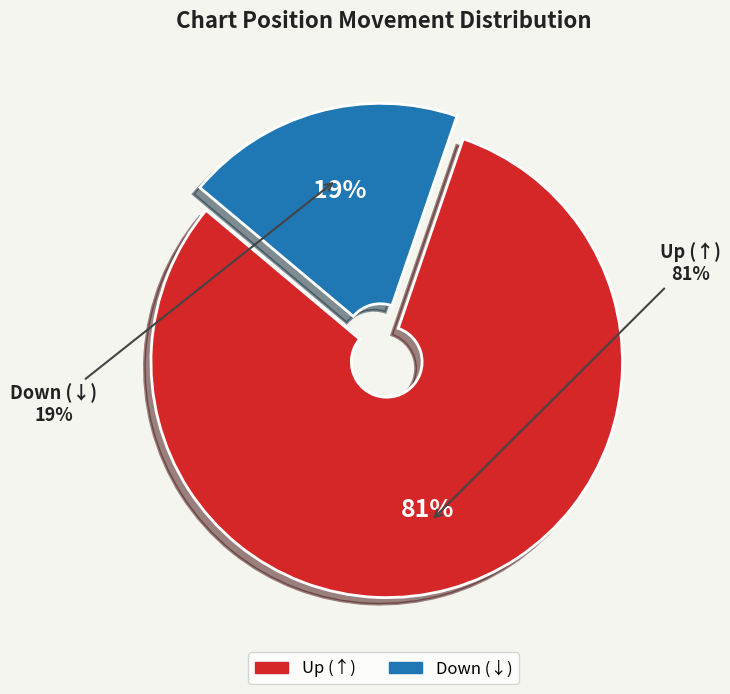

Which has a higher value, up or down?

up